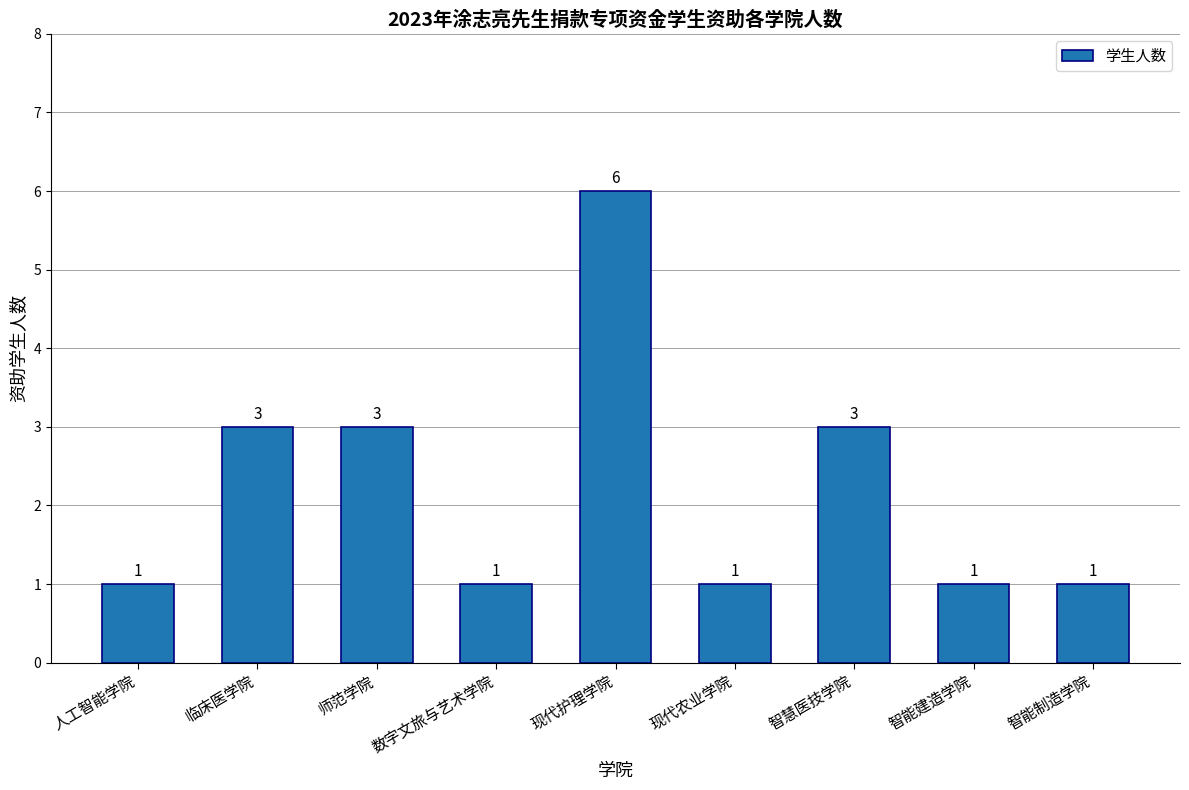

What is the average value?

2